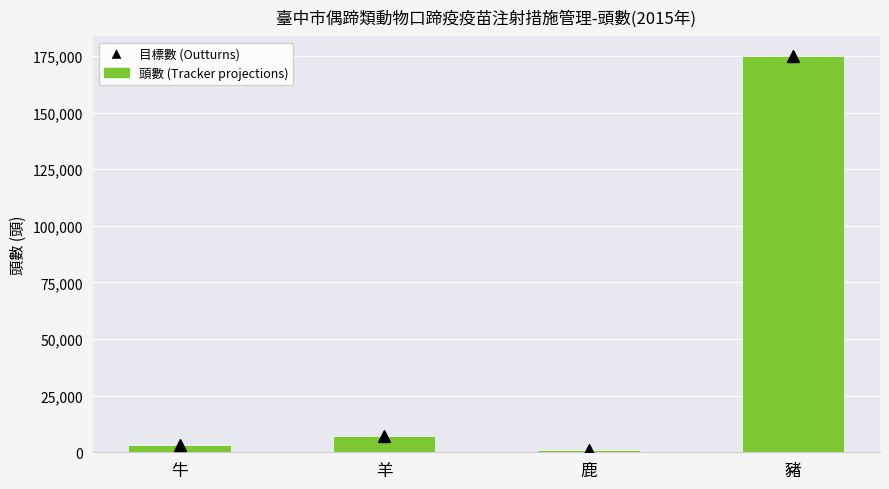

Are the bars horizontal?

No